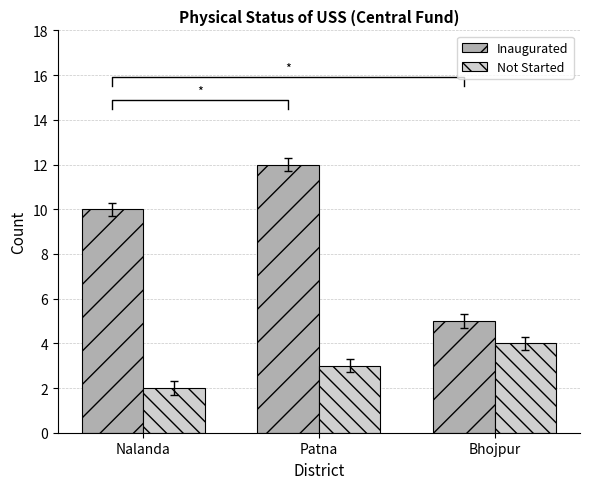

What value does the Inaugurated series have at Patna?

12